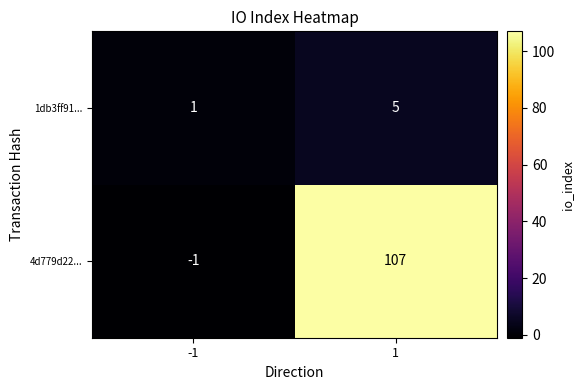

At how many categories does at least one series exceed 27?

1